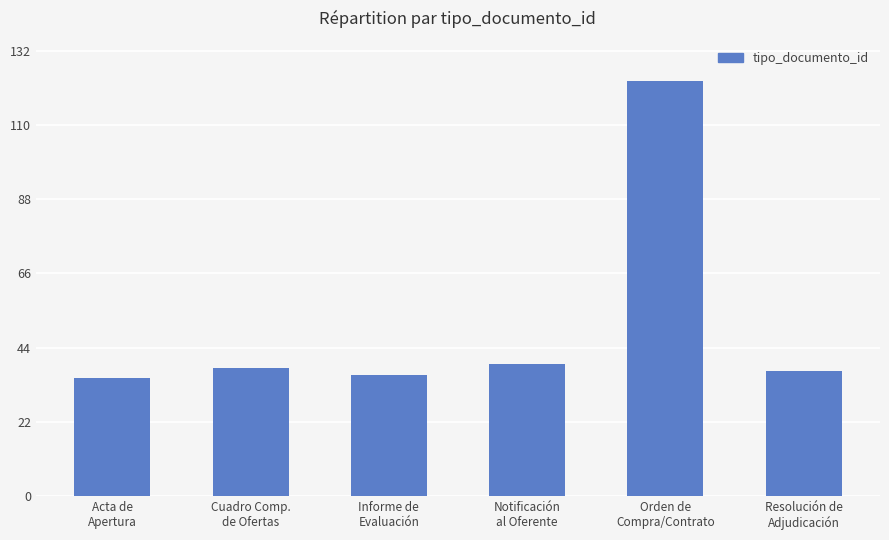

Between Orden de
Compra/Contrato and Cuadro Comp.
de Ofertas, which is larger?

Orden de
Compra/Contrato